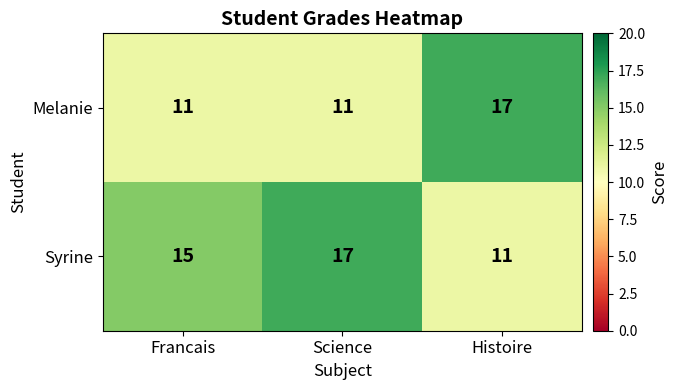

Which series has the largest total across all categories?

Syrine